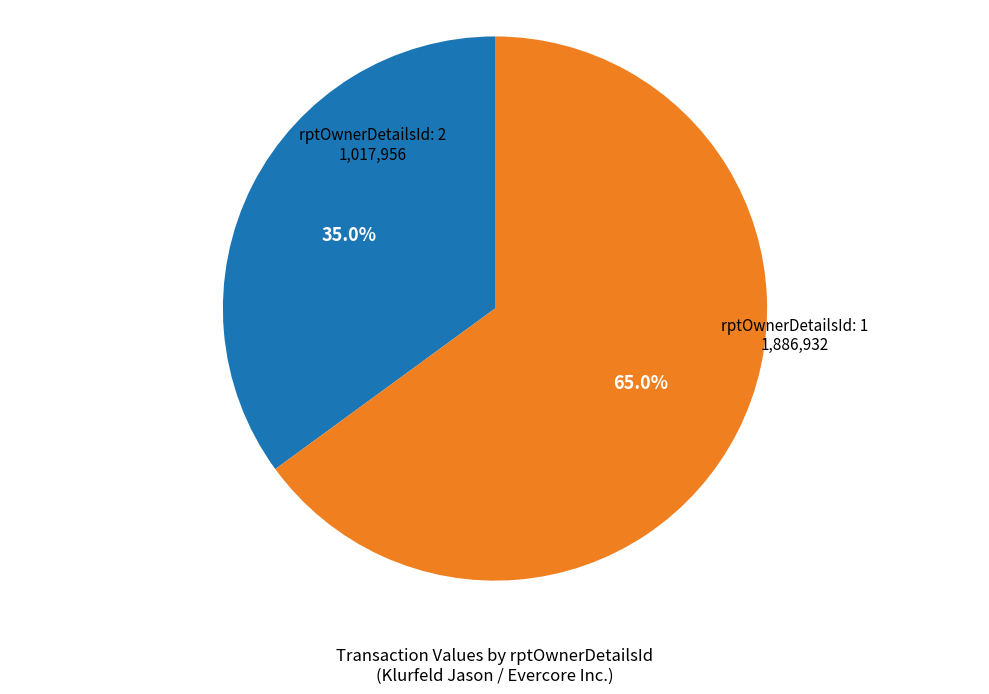

How many slices are in this pie chart?

2